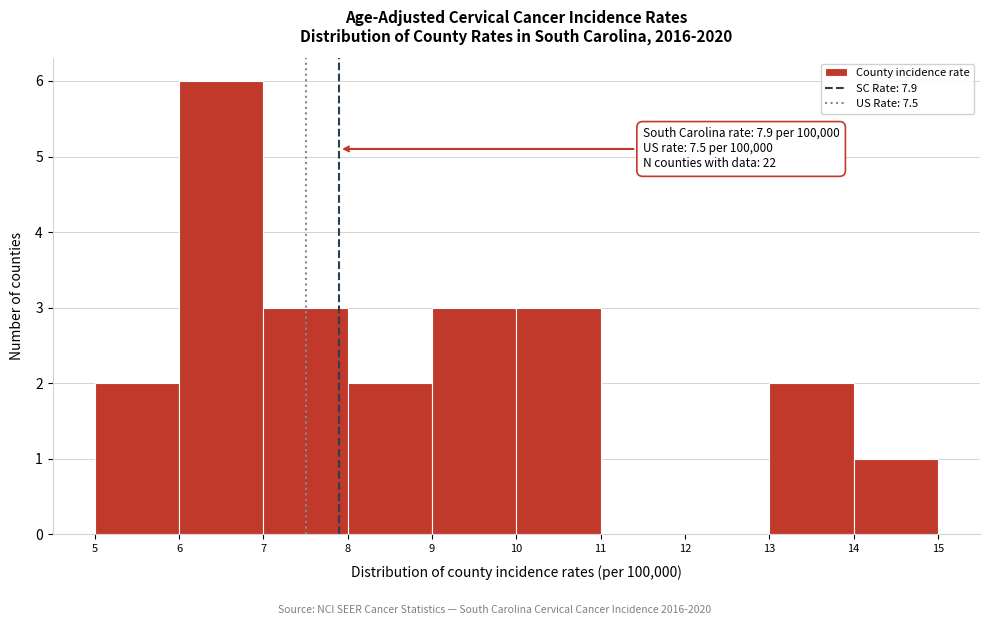

Over which range of the x-axis is the bar tallest?

6 to 7